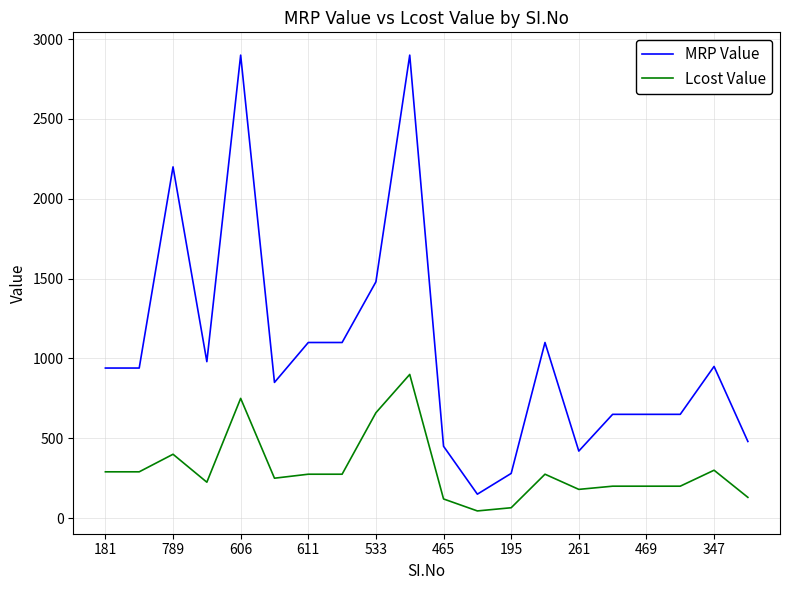

Which series has the largest total across all categories?

MRP Value